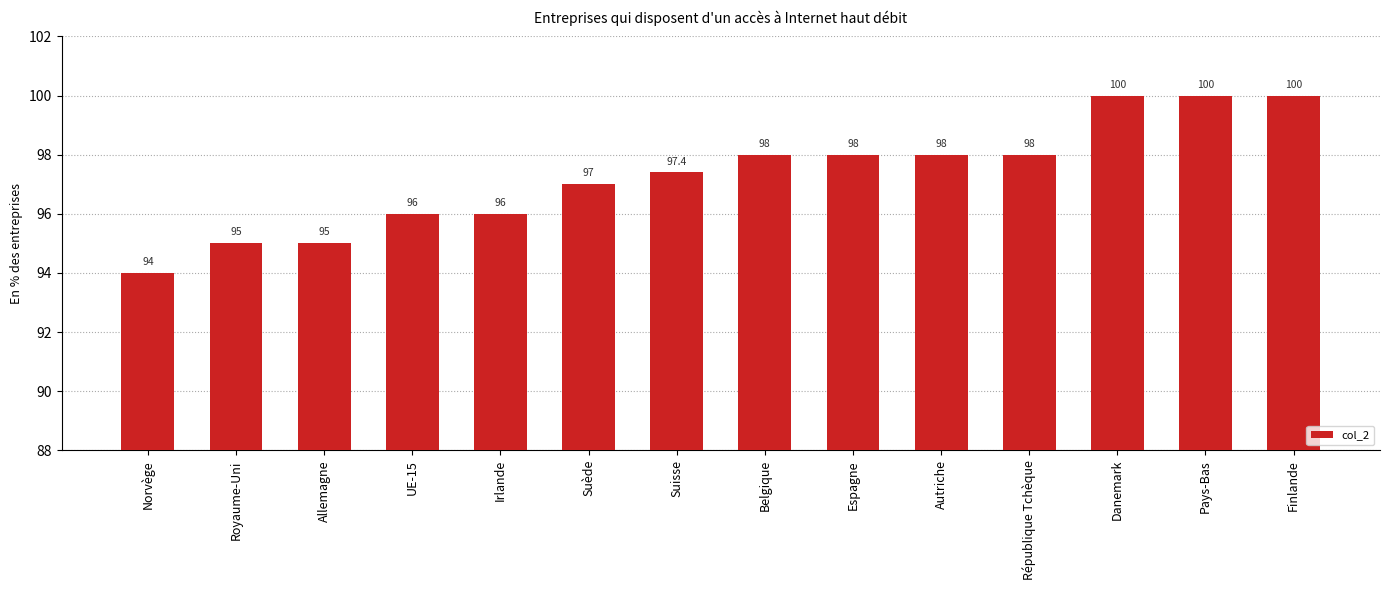

What is the approximate value at Royaume-Uni?

95.0